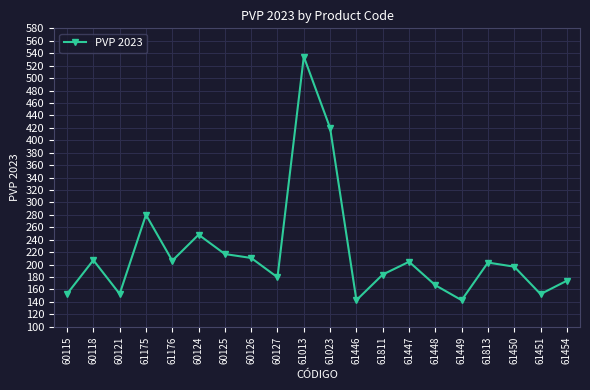

What is the average value?

218.8